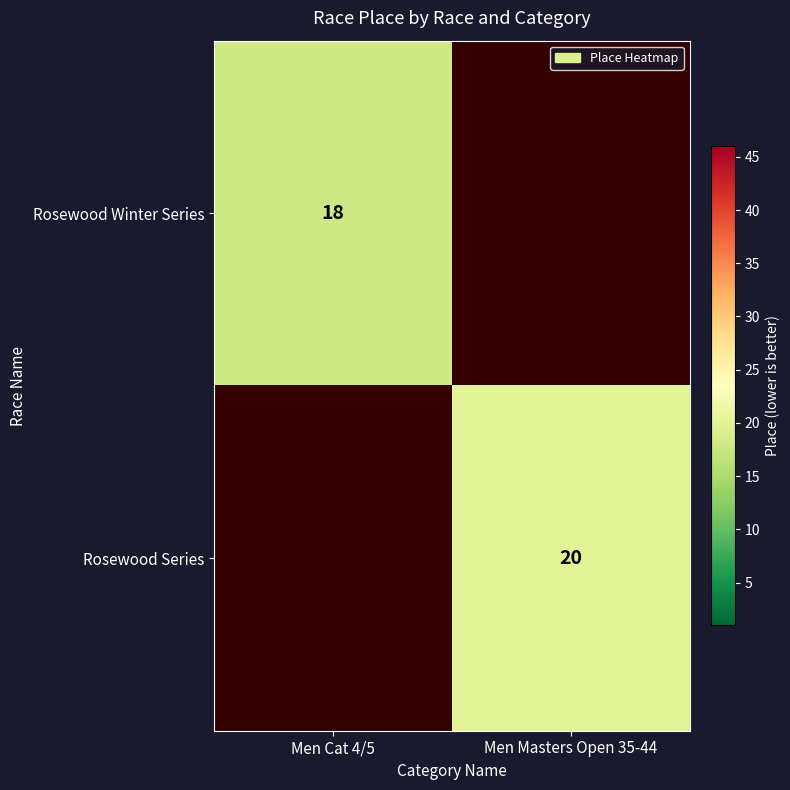

The Rosewood Series series shows 20 at Men Masters Open 35-44. True or false?

True